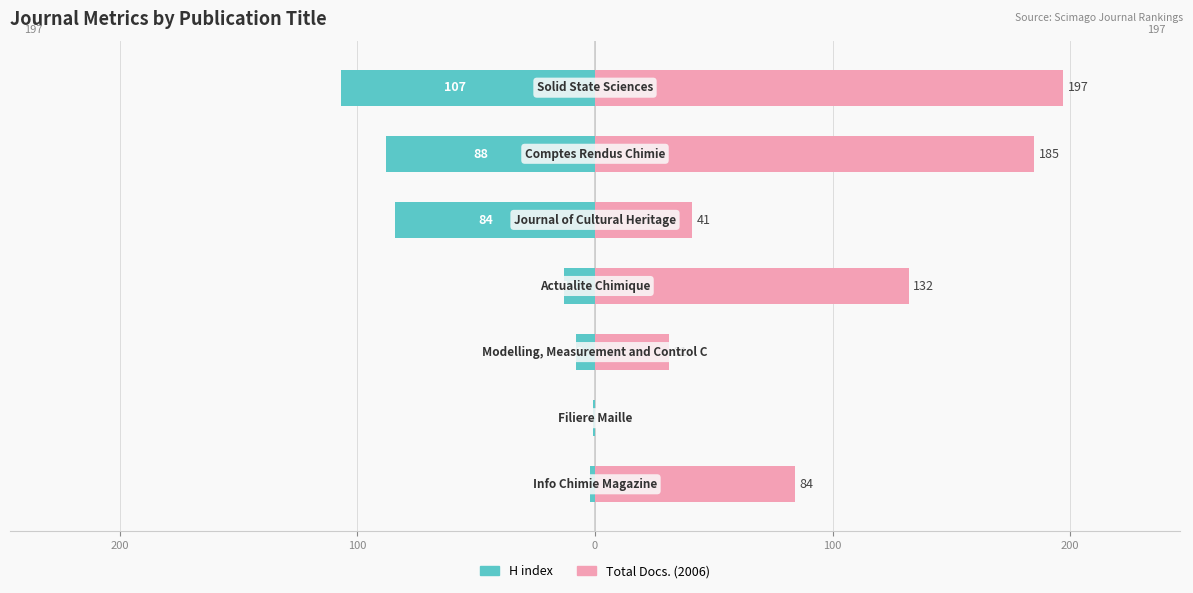

List the series in order of their peak value, highest first.

Total Docs. (2006), H index